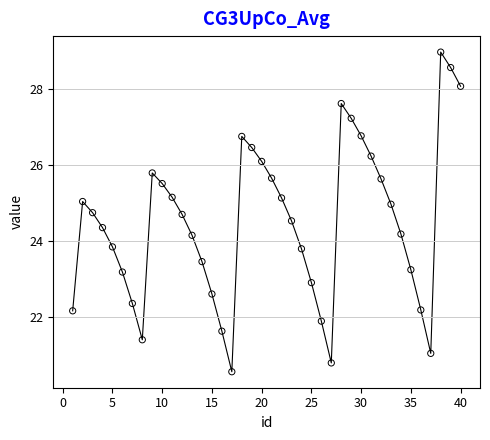

What is the range of X values (max minus min)?

39.0